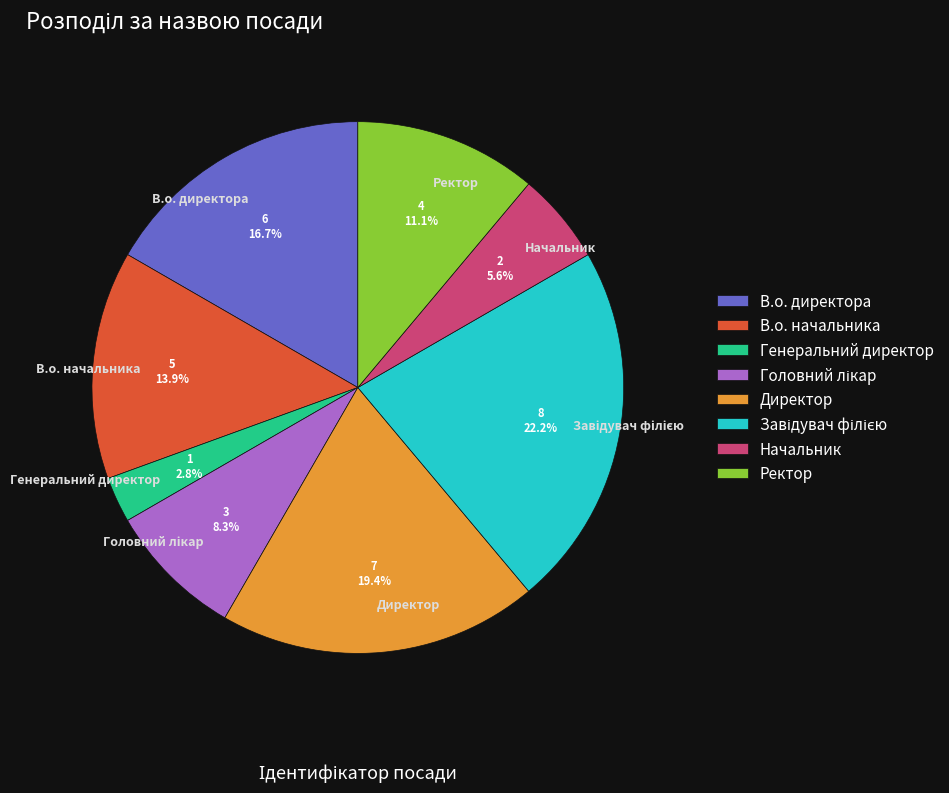

True or false: Генеральний директор accounts for 3% of the total.

True